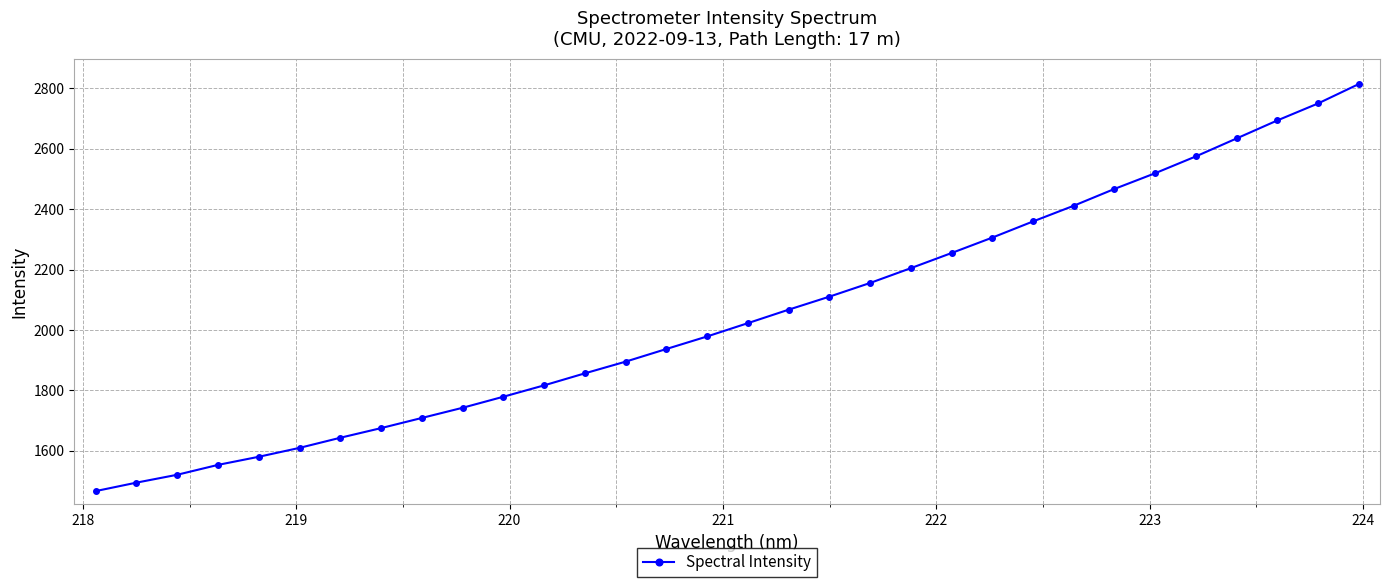

What is the value of the 1st point from the left?

1466.9